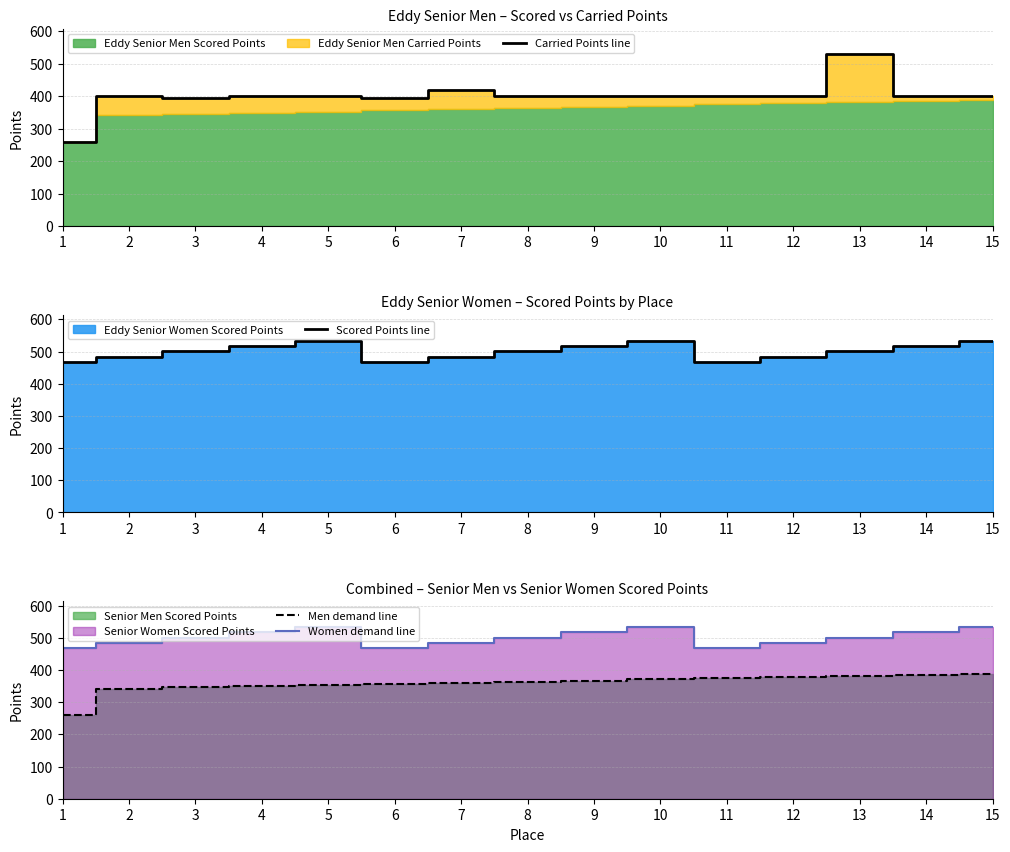

Which series has the largest total across all categories?

Scored Points line